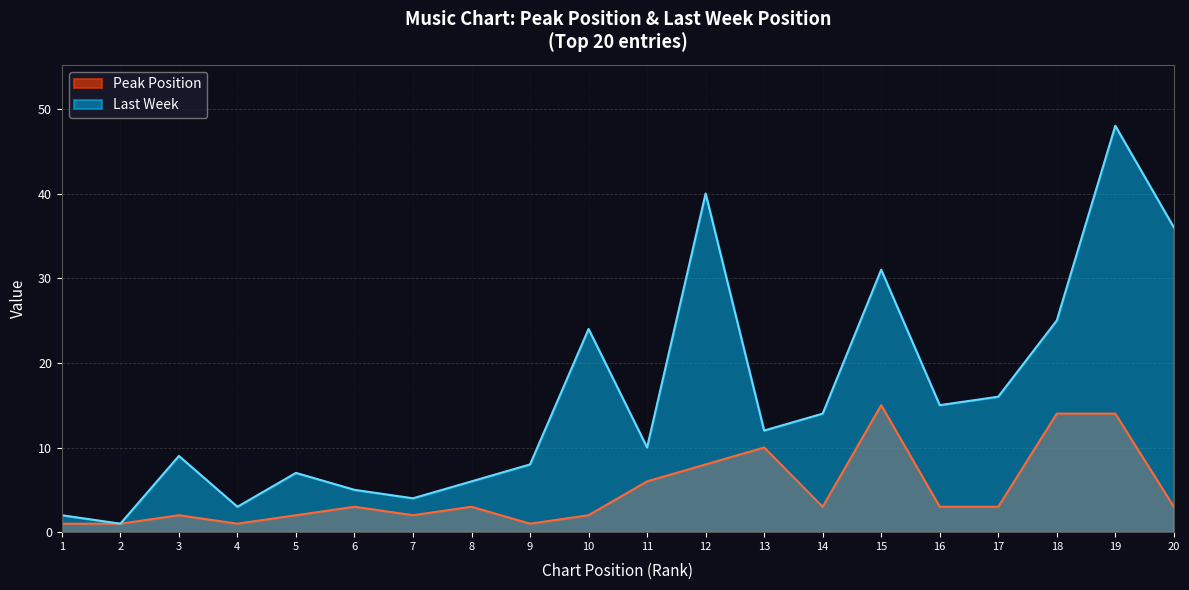

Is it true that the value at 10 is 3?

False